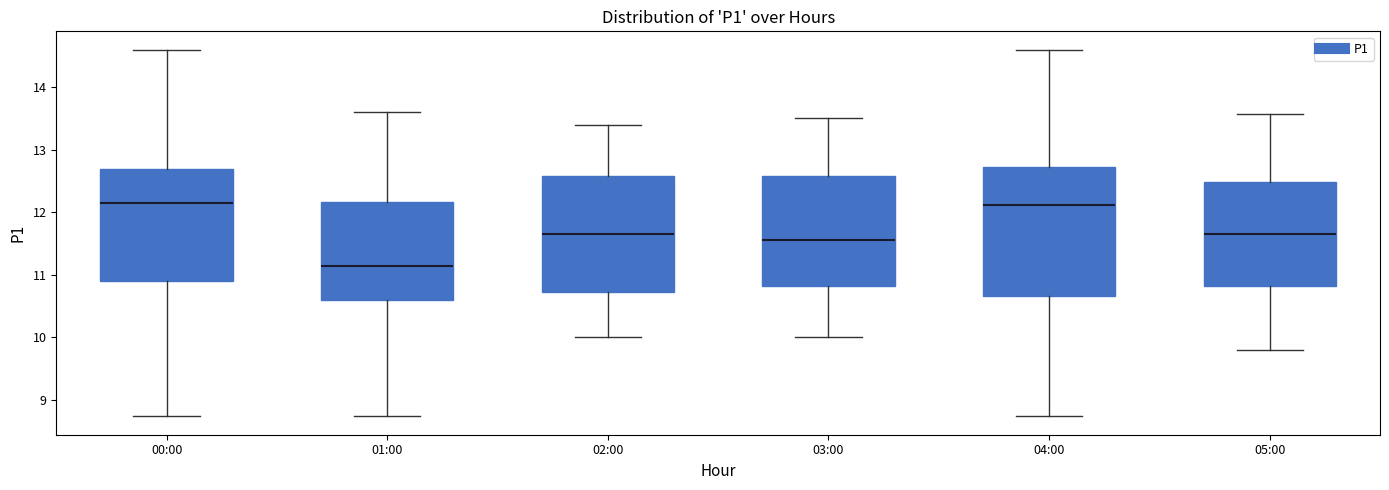

Reading left to right, transcribe this box plot: for each box, give where its median line is, the range the box spans, and where its two whiskers end, as read against the y-axis. The values are not printed on the chart, so give them approximately, as read against the axis.

00:00: median 12.2, box 10.9 to 12.7, whiskers 8.7 to 14.6
01:00: median 11.1, box 10.6 to 12.2, whiskers 8.7 to 13.6
02:00: median 11.7, box 10.7 to 12.6, whiskers 10.0 to 13.4
03:00: median 11.6, box 10.8 to 12.6, whiskers 10.0 to 13.5
04:00: median 12.1, box 10.7 to 12.7, whiskers 8.7 to 14.6
05:00: median 11.7, box 10.8 to 12.5, whiskers 9.8 to 13.6